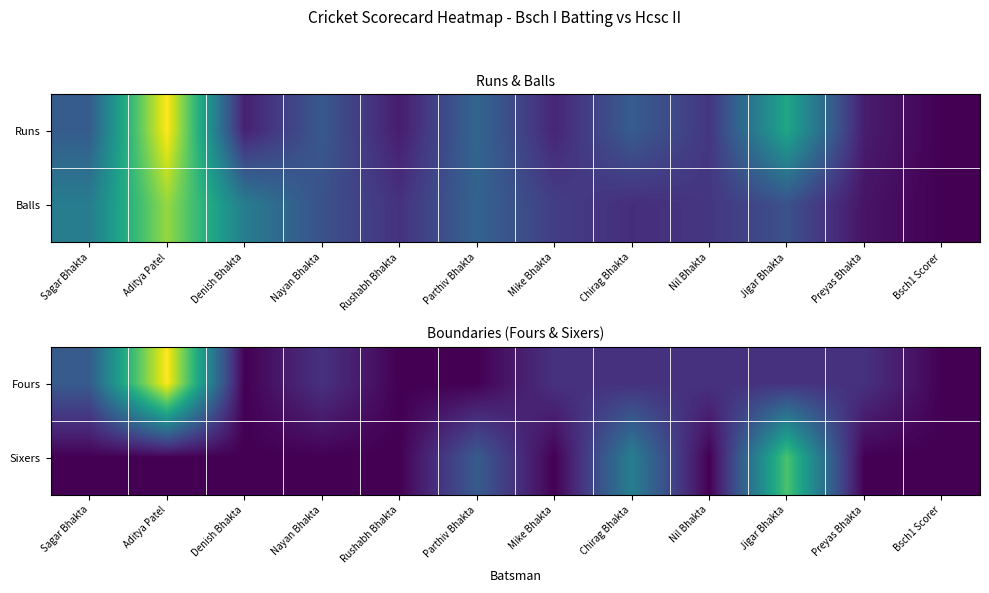

Reading right to left, list all the values displayed in this chart.

Fours: Bsch1 Scorer=0	Preyas Bhakta=1	Jigar Bhakta=1	Nil Bhakta=1	Chirag Bhakta=1	Mike Bhakta=1	Parthiv Bhakta=0	Rushabh Bhakta=0	Nayan Bhakta=1	Denish Bhakta=0	Aditya Patel=7	Sagar Bhakta=2
Sixers: Bsch1 Scorer=0	Preyas Bhakta=0	Jigar Bhakta=5	Nil Bhakta=0	Chirag Bhakta=3	Mike Bhakta=0	Parthiv Bhakta=2	Rushabh Bhakta=0	Nayan Bhakta=0	Denish Bhakta=0	Aditya Patel=0	Sagar Bhakta=0